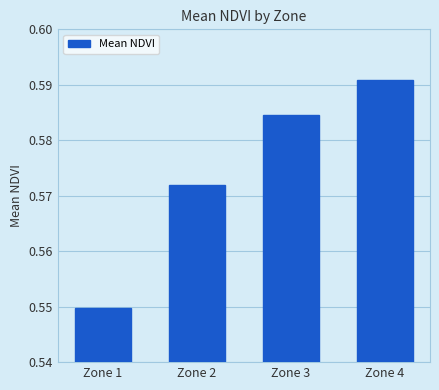

Rank the categories by value from highest to lowest.

Zone 4, Zone 3, Zone 2, Zone 1